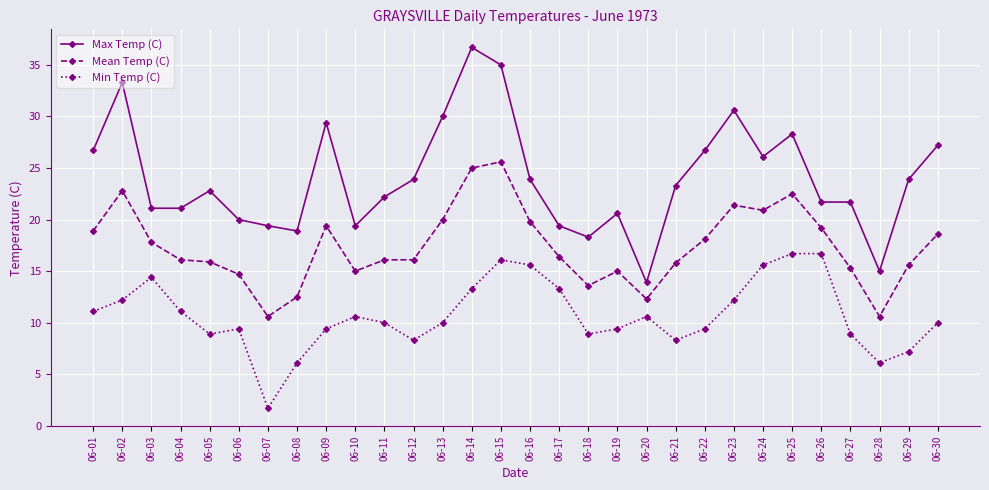

At which label does Min Temp (C) reach its minimum?

06-07